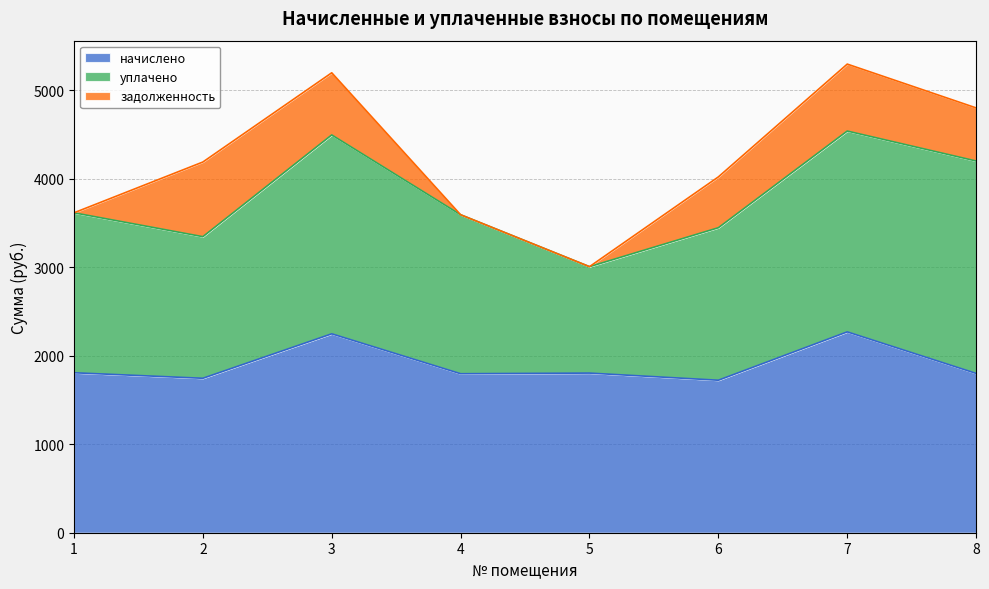

Does the chart have visible grid lines?

Yes